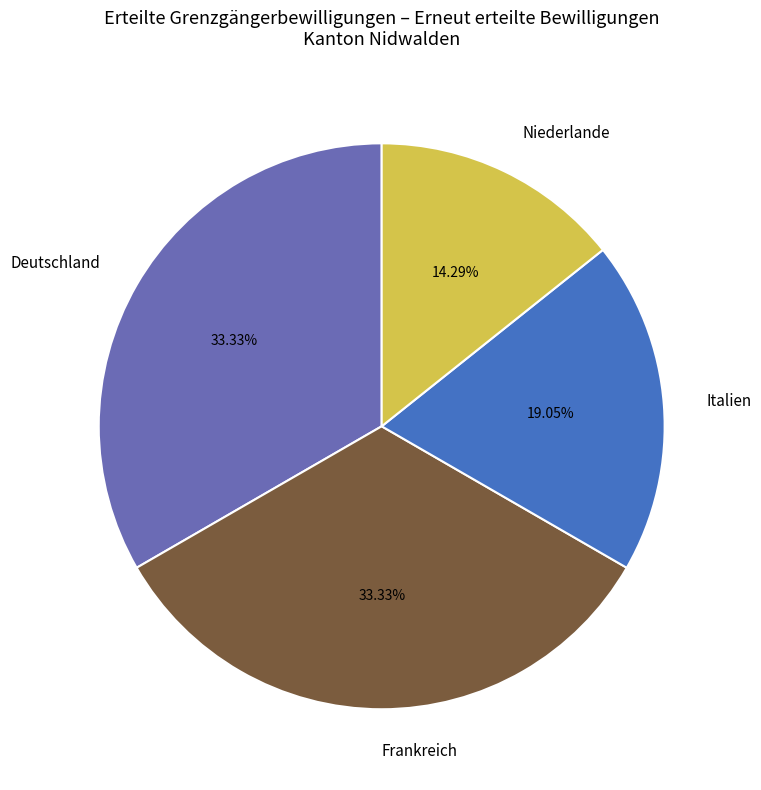

What percentage is the Deutschland slice, to the nearest percent?

33%